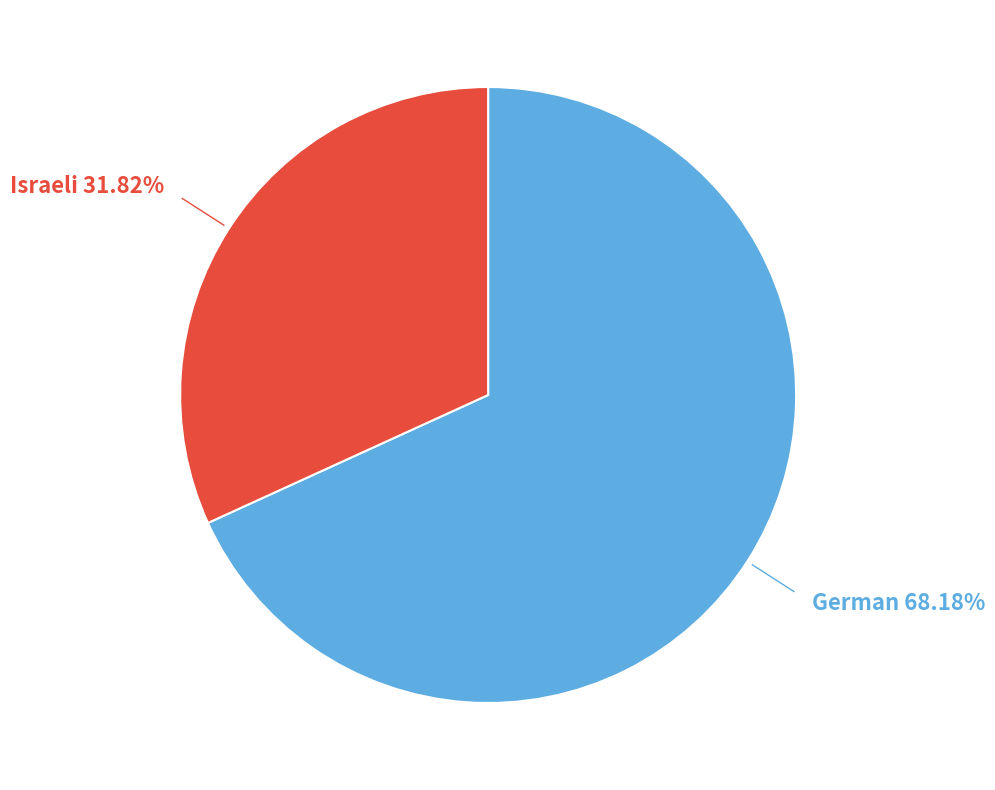

Is there a majority slice in this chart?

Yes